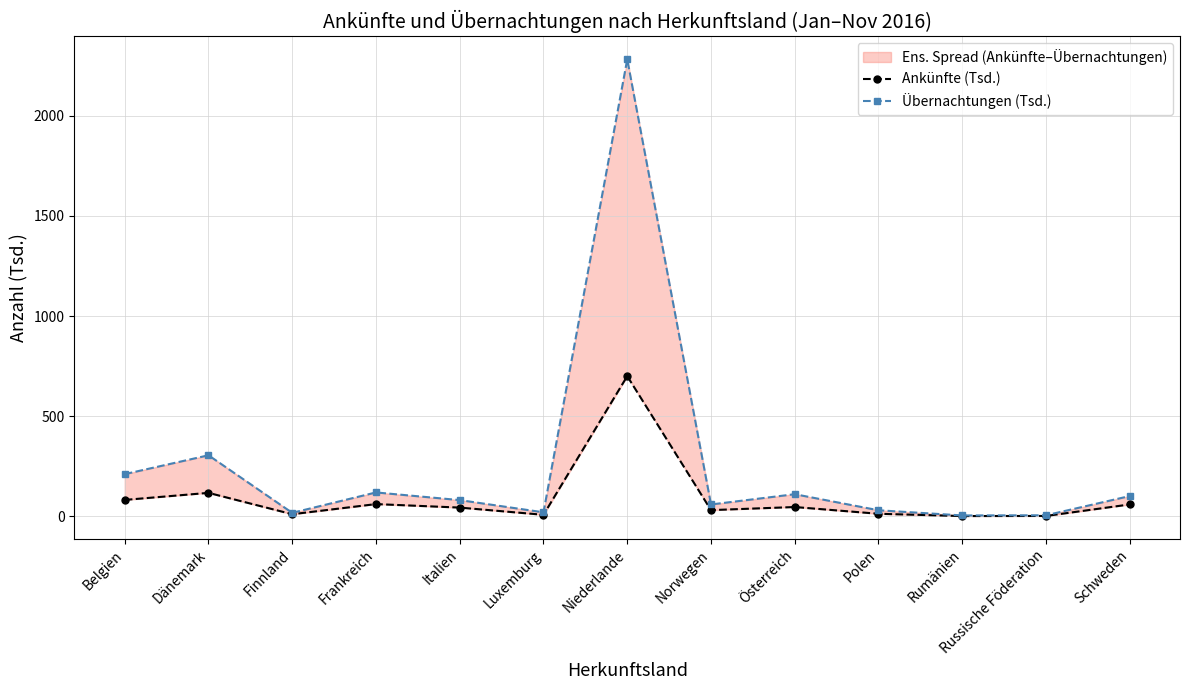

True or false: Übernachtungen (Tsd.) has more than 1 points higher than both neighbors.

True